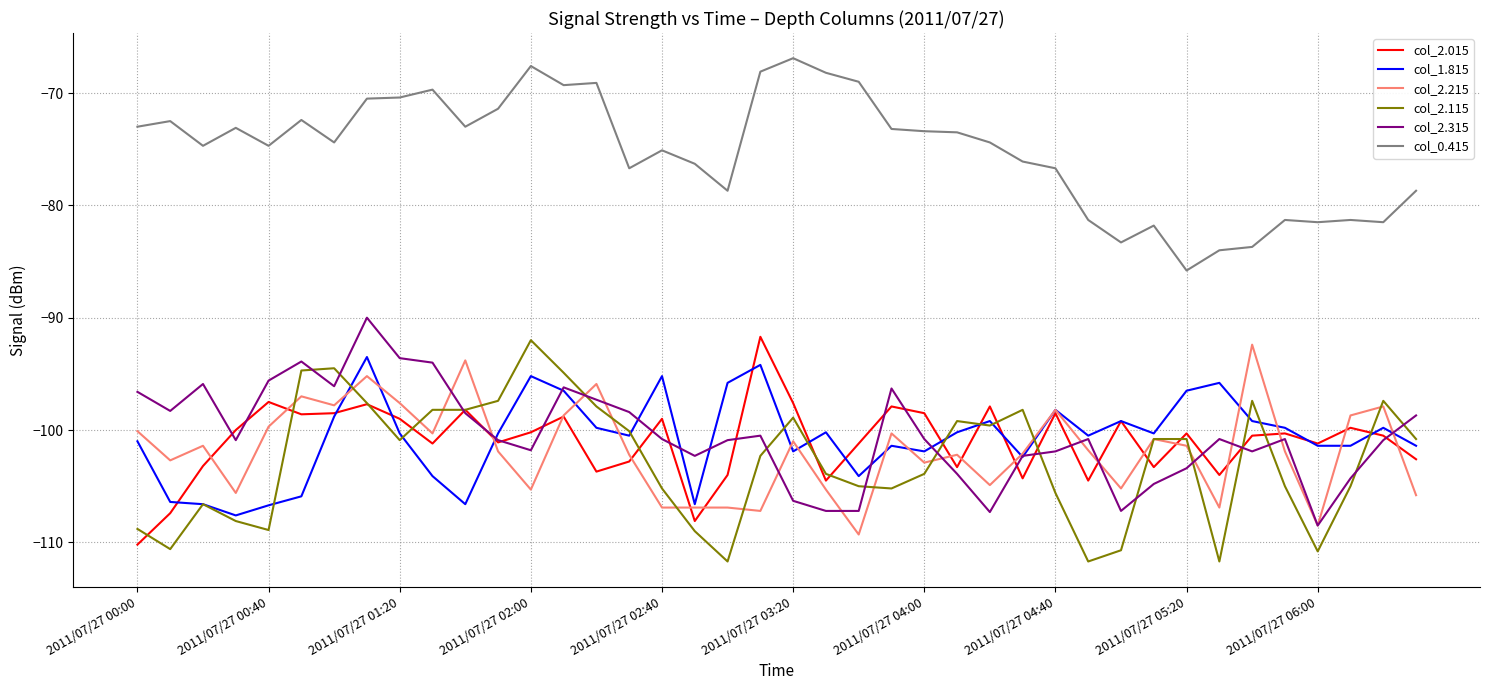

What is the smallest value displayed?

-111.7